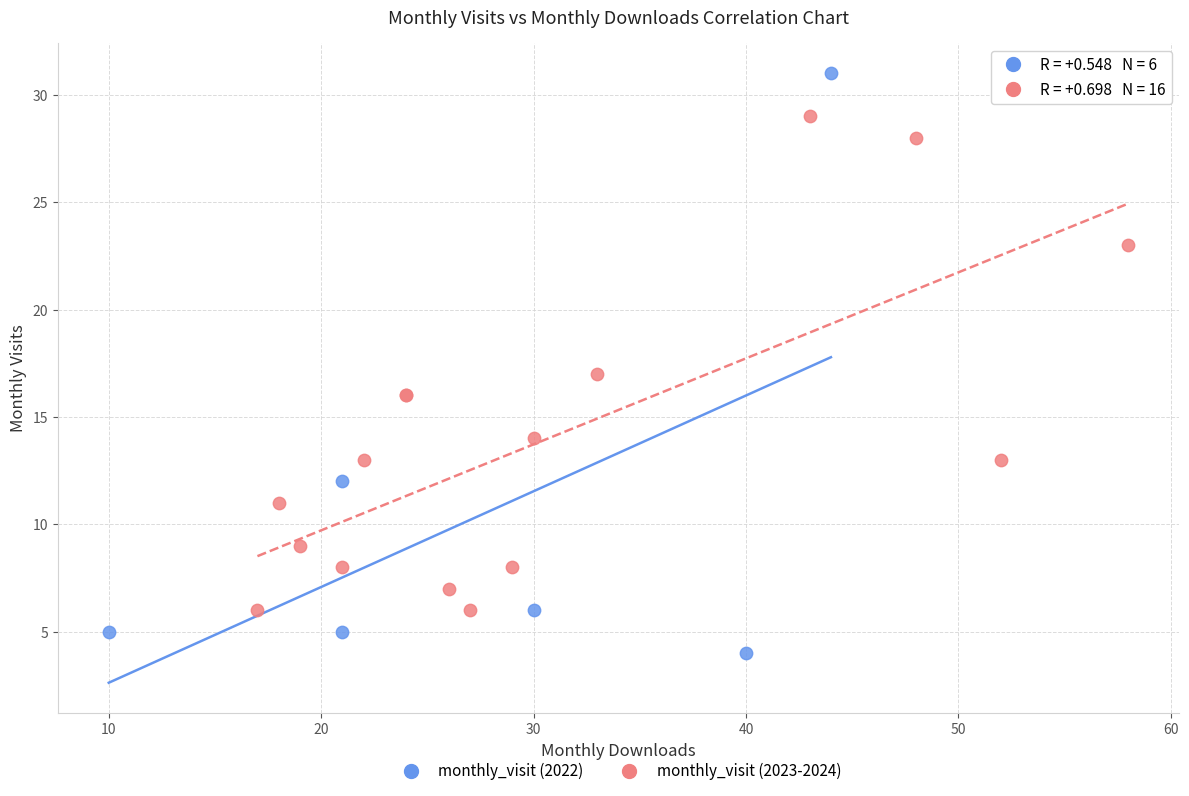

Which series has the largest Y range (max minus min)?

monthly_visit (2022)